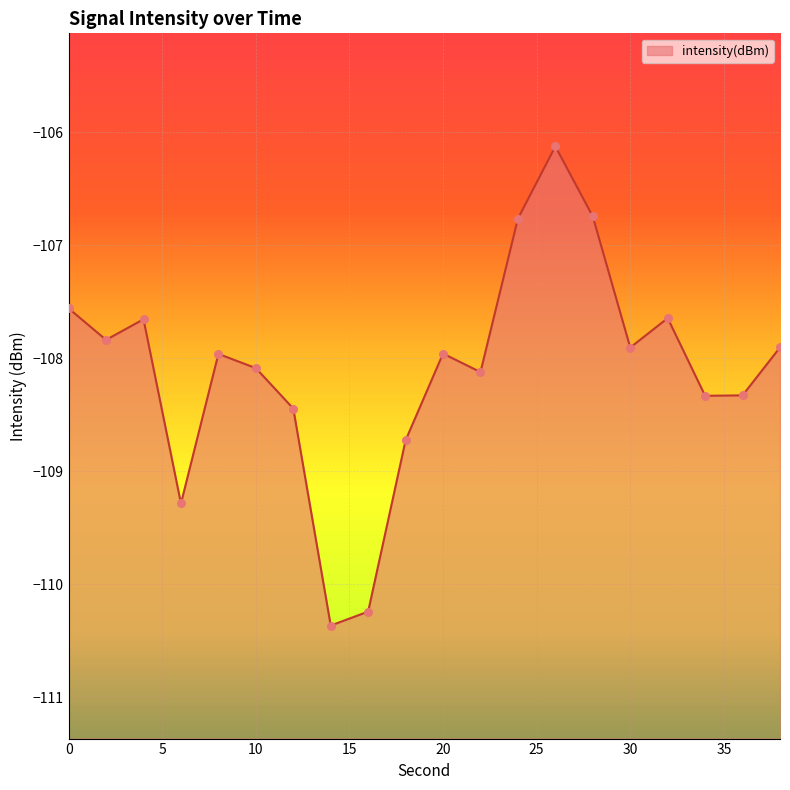

What is the change in value from 18 to 30?

+0.8